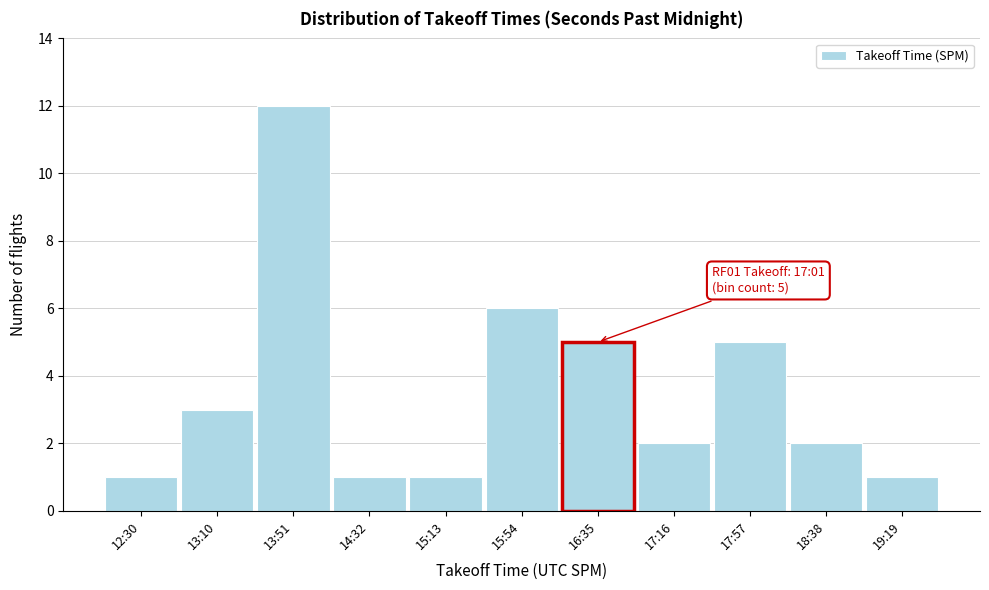

Reading left to right, list all the values displayed in this chart.

1	3	12	1	1	6	5	2	5	2	1